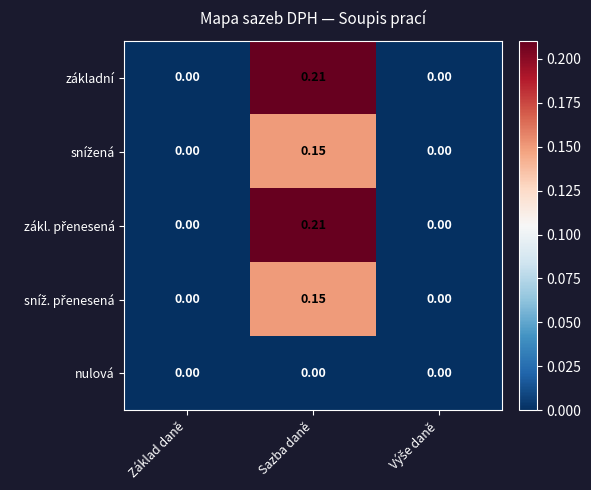

At which category is the sum across all series the highest?

Sazba daně